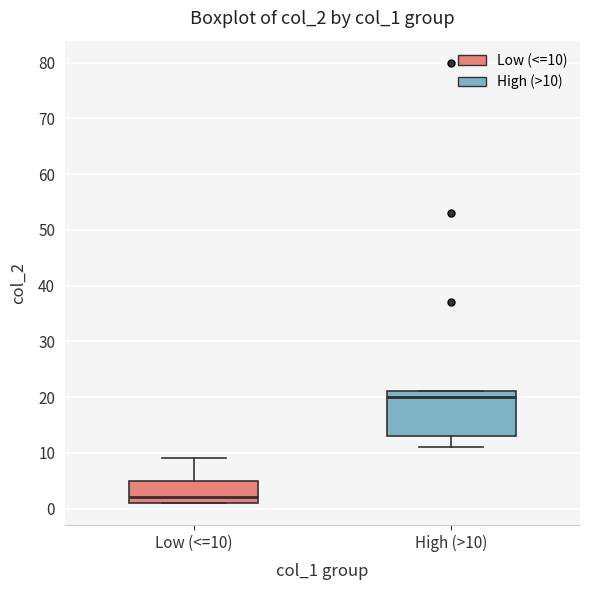

Reading left to right, read every box against the y-axis: the position of its median line, the range the box covers, and the ends of its whiskers. The values are not printed on the chart, so give them approximately, as read against the axis.

Low (<=10): median 2, box 1 to 5, whiskers 1 to 9
High (>10): median 20, box 13 to 21, whiskers 11 to 21